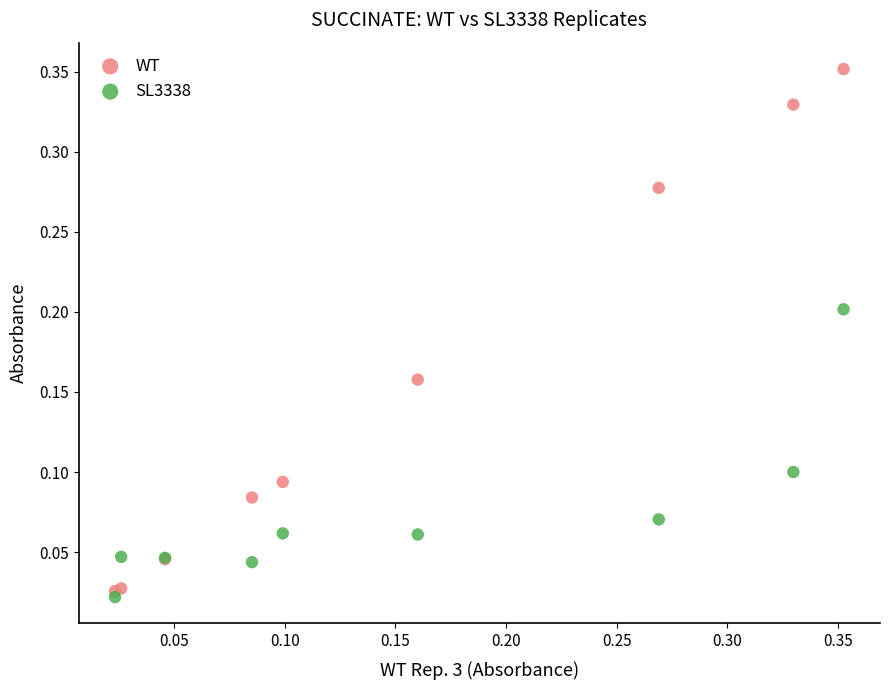

Which series reaches the maximum Y coordinate?

WT